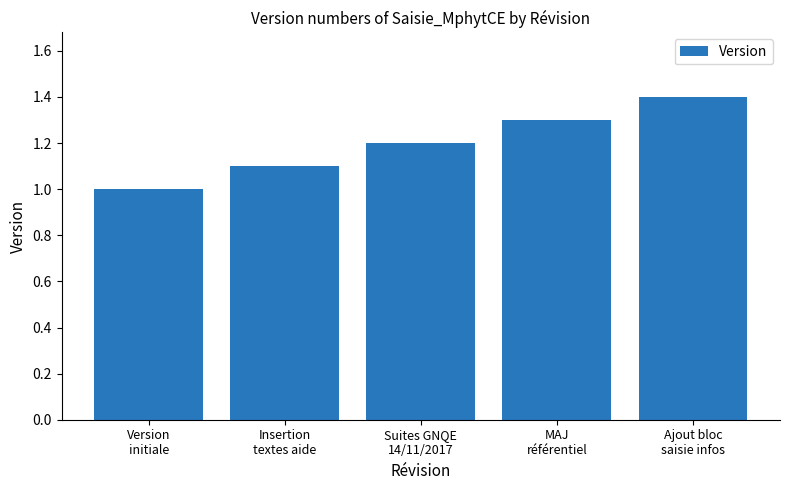

Which category has the lowest value across all series?

Version
initiale